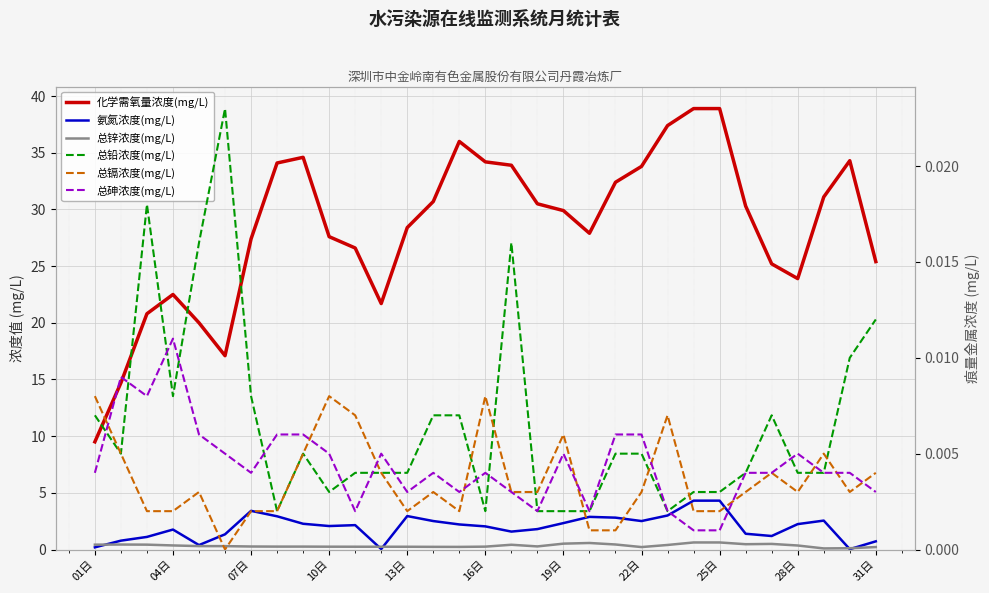

Reading right to left, what are all the values shown in this chart?

化学需氧量浓度(mg/L): 25.4	34.3	31.1	23.9	25.2	30.3	38.9	38.9	37.4	33.8	32.4	27.9	29.9	30.5	33.9	34.2	36.0	30.7	28.4	21.7	26.6	27.6	34.6	34.1	27.4	17.1	20.0	22.5	20.8	14.7	9.5
氨氮浓度(mg/L): 0.7	0.0	2.5	2.2	1.2	1.4	4.3	4.3	3.0	2.5	2.8	2.9	2.3	1.8	1.6	2.0	2.2	2.5	3.0	0.0	2.1	2.1	2.3	2.9	3.4	1.3	0.4	1.8	1.1	0.8	0.2
总锌浓度(mg/L): 0.2	0.1	0.1	0.4	0.5	0.5	0.6	0.6	0.4	0.2	0.4	0.6	0.5	0.3	0.4	0.3	0.2	0.2	0.2	0.2	0.2	0.2	0.3	0.3	0.3	0.3	0.3	0.4	0.4	0.4	0.4
总铅浓度(mg/L): 0.0	0.0	0.0	0.0	0.0	0.0	0.0	0.0	0.0	0.0	0.0	0.0	0.0	0.0	0.0	0.0	0.0	0.0	0.0	0.0	0.0	0.0	0.0	0.0	0.0	0.0	0.0	0.0	0.0	0.0	0.0
总镉浓度(mg/L): 0.0	0.0	0.0	0.0	0.0	0.0	0.0	0.0	0.0	0.0	0.0	0.0	0.0	0.0	0.0	0.0	0.0	0.0	0.0	0.0	0.0	0.0	0.0	0.0	0.0	0.0	0.0	0.0	0.0	0.0	0.0
总砷浓度(mg/L): 0.0	0.0	0.0	0.0	0.0	0.0	0.0	0.0	0.0	0.0	0.0	0.0	0.0	0.0	0.0	0.0	0.0	0.0	0.0	0.0	0.0	0.0	0.0	0.0	0.0	0.0	0.0	0.0	0.0	0.0	0.0